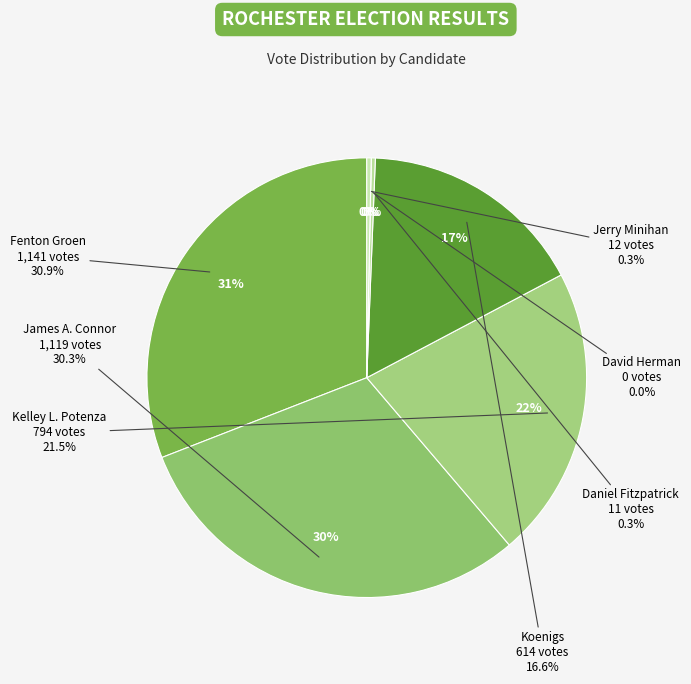

How many segments does this pie chart have?

7